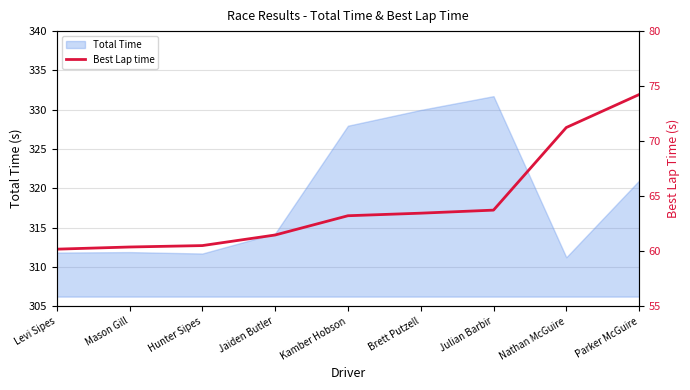

True or false: the data has more than 2 interior local peaks.

False